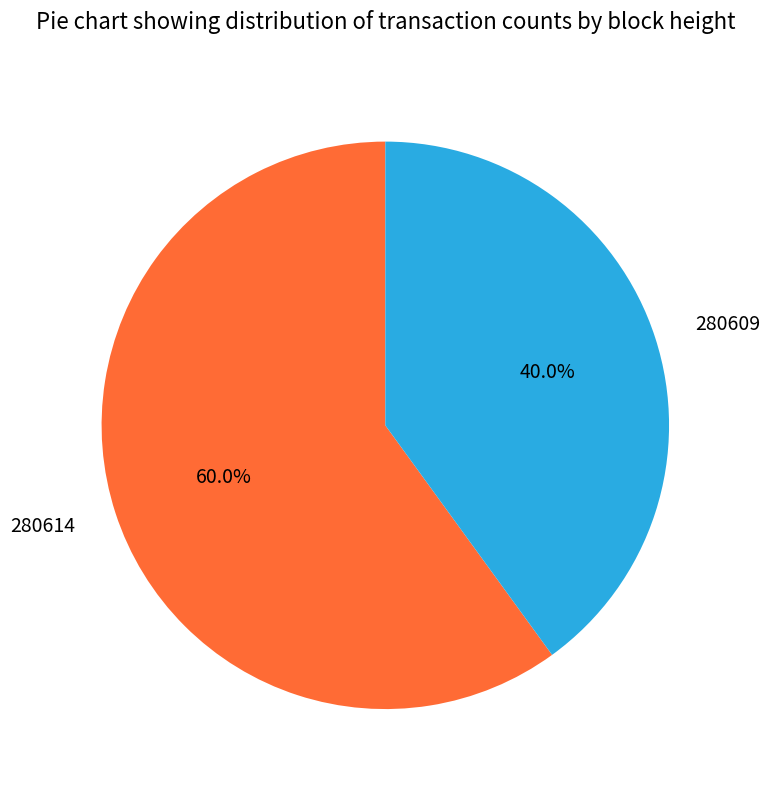

How many segments does this pie chart have?

2